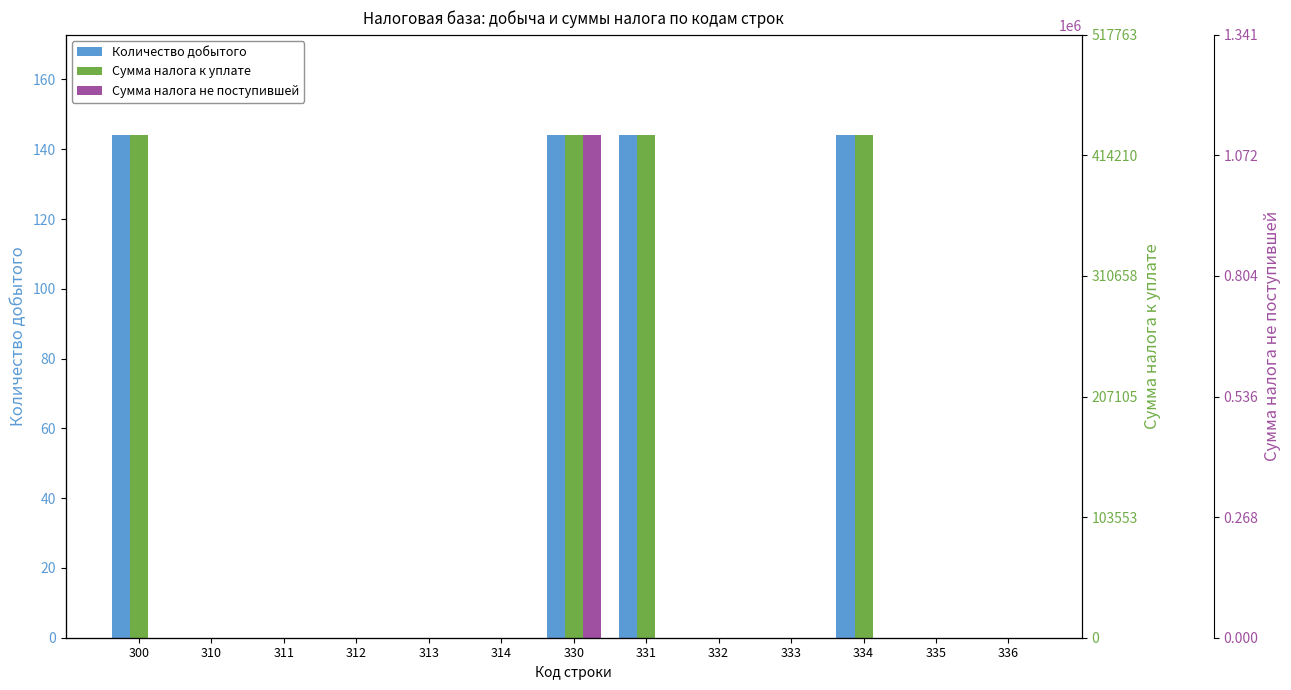

How many values in the Количество добытого series exceed 0?

4